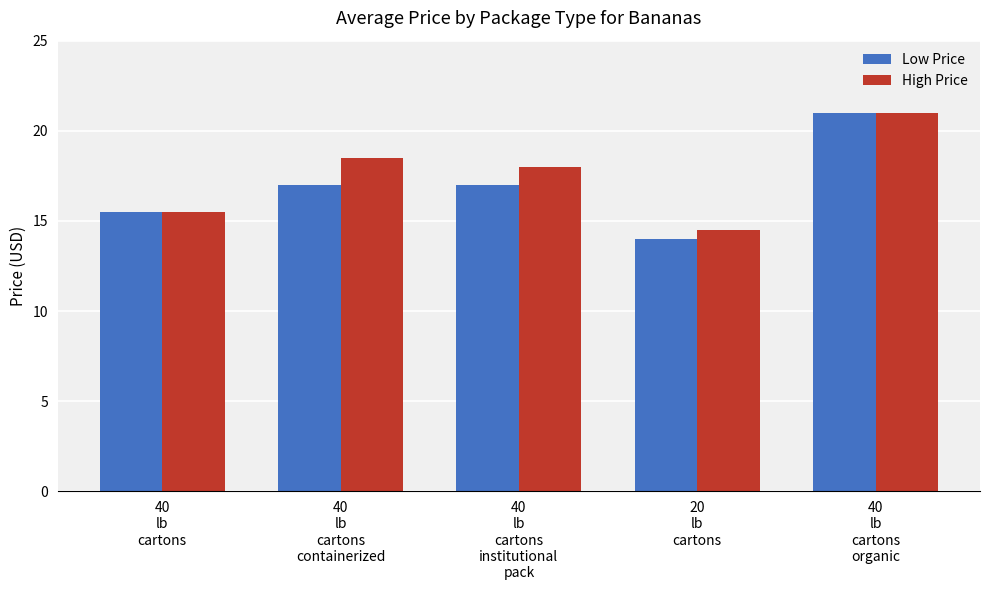

Are the bars grouped side by side (vs. stacked)?

Yes